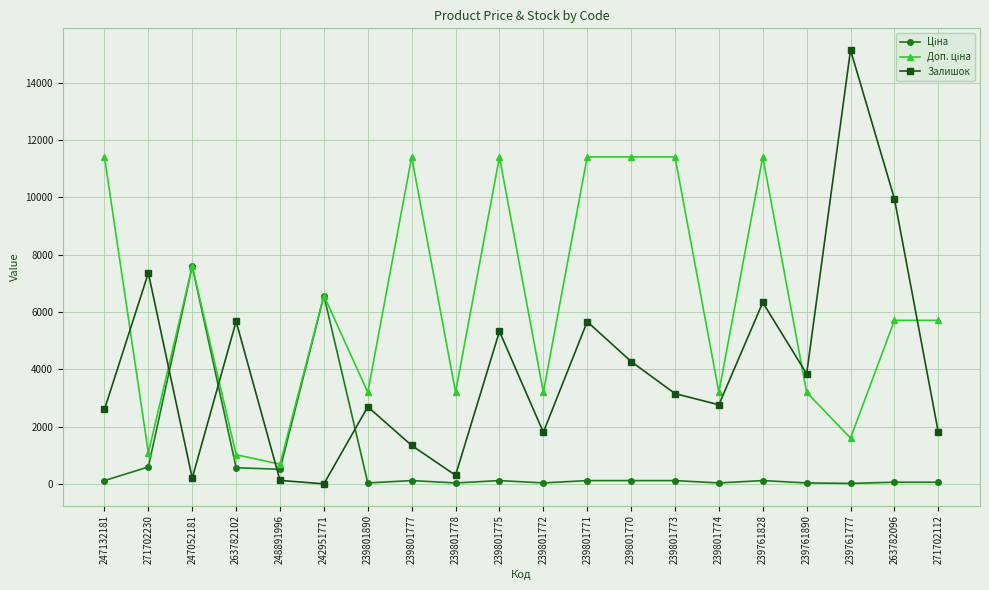

What is the label of the 1st point from the left?

247132181